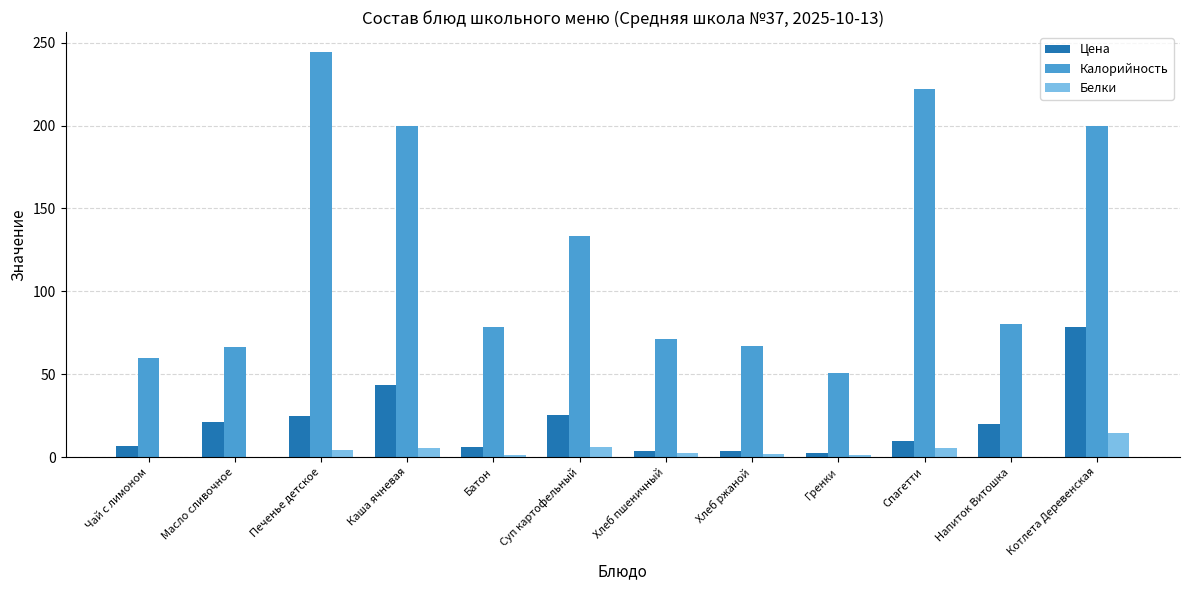

The Белки series shows 14.7 at Котлета Деревенская. True or false?

True